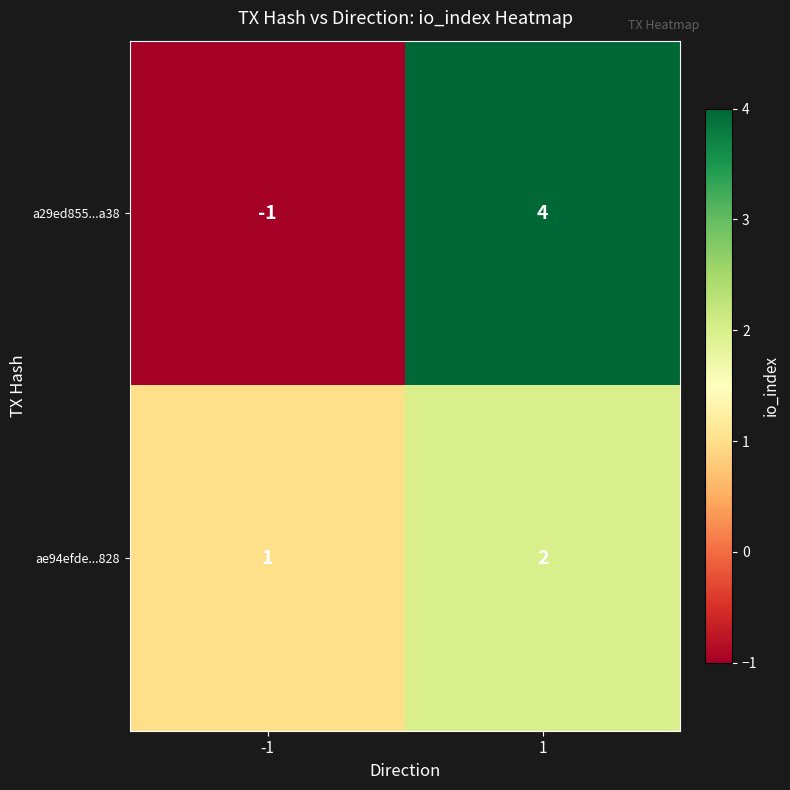

The a29ed855...a38 series shows -1 at -1. True or false?

True